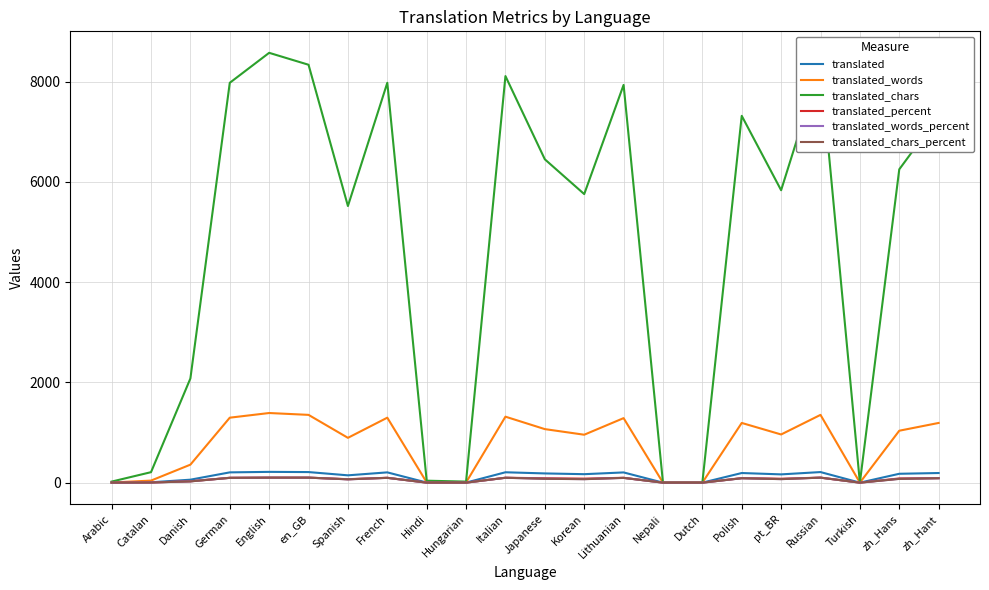

Which series has the widest spread of values?

translated_chars